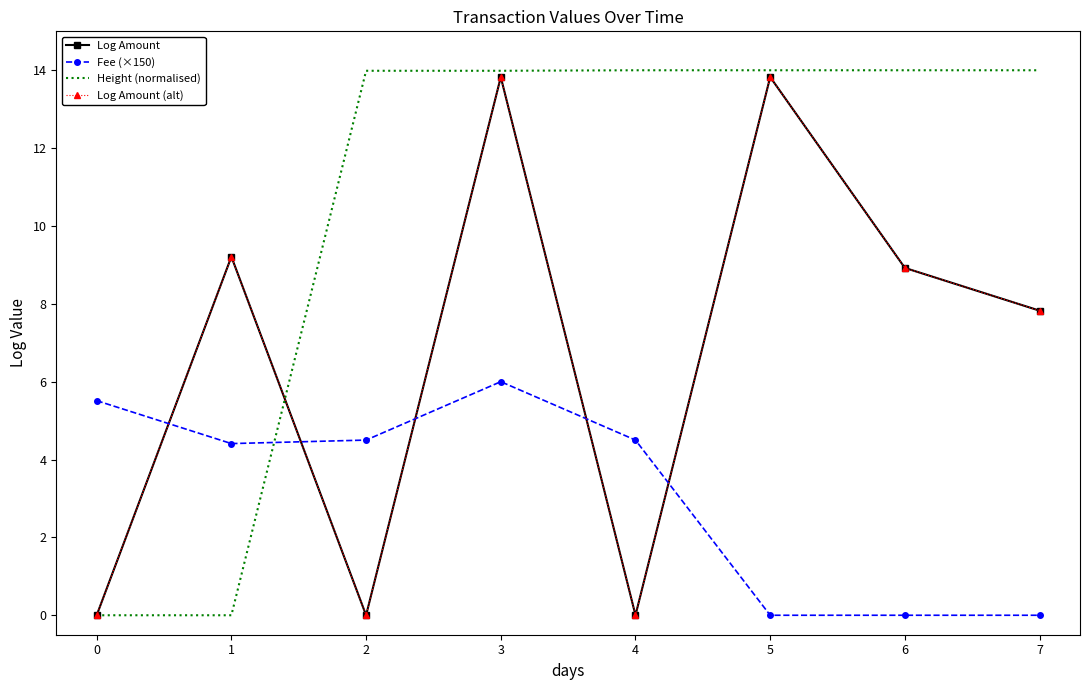

What are all the series names shown in the legend?

Log Amount, Fee (×150), Height (normalised), Log Amount (alt)